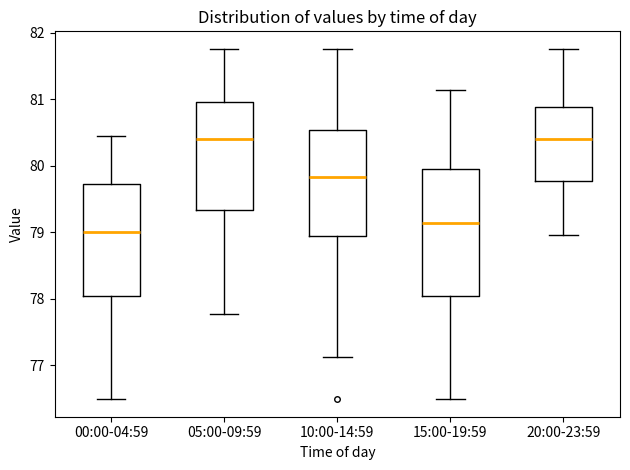

Comparing the boxes themselves (not the whiskers), which one is the tallest?

15:00-19:59